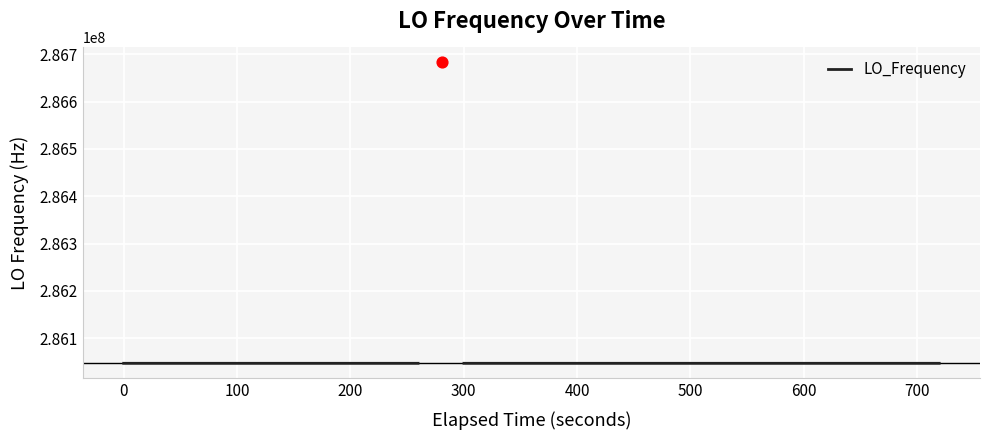

Between 37 and 21, which is larger?

21